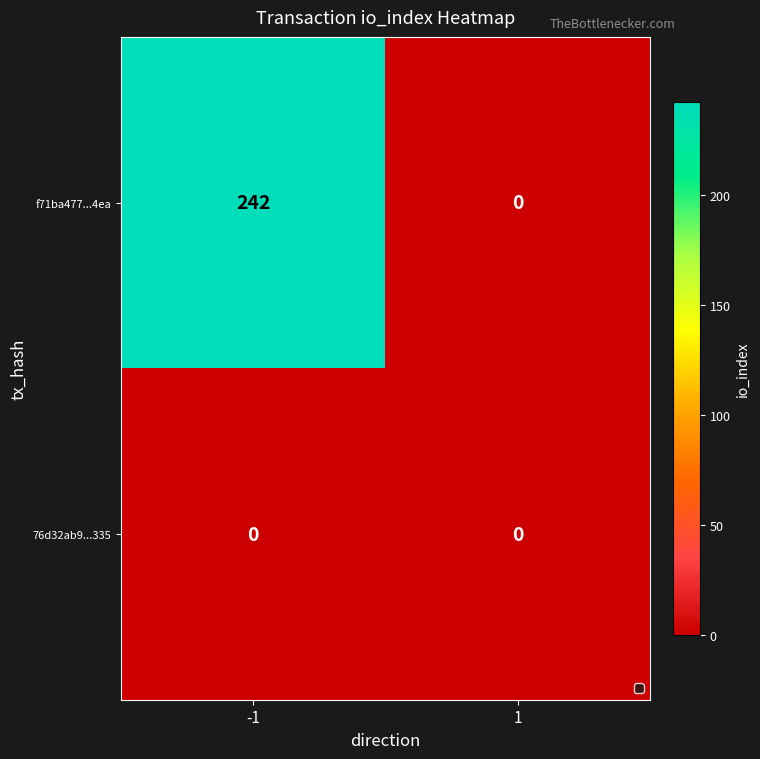

Rank the categories by f71ba477...4ea value from lowest to highest.

1, -1